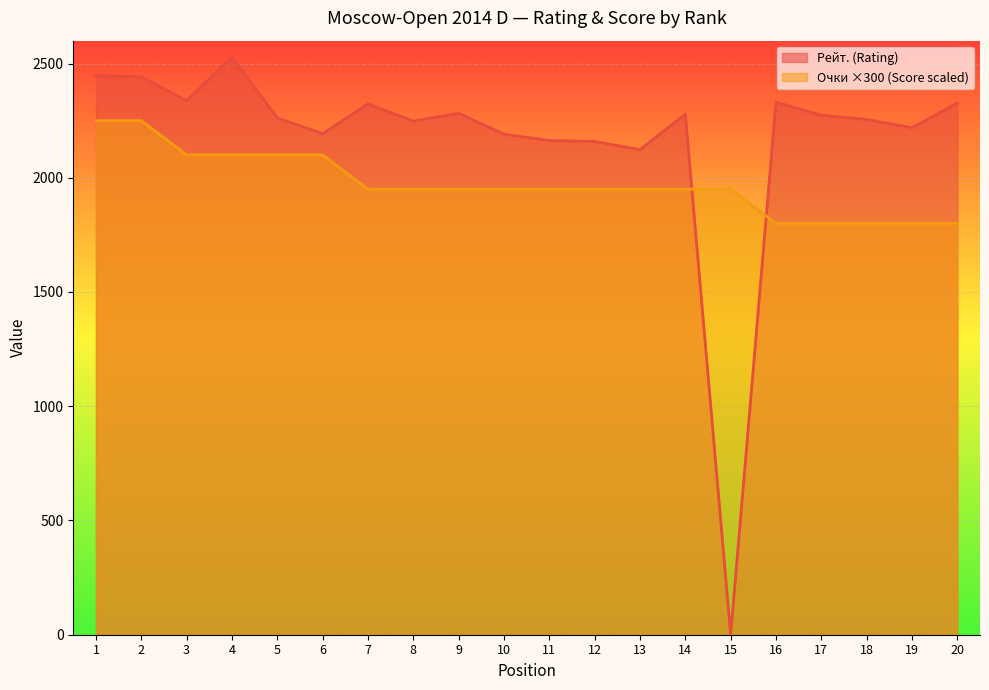

At how many categories does at least one series exceed 648?

20